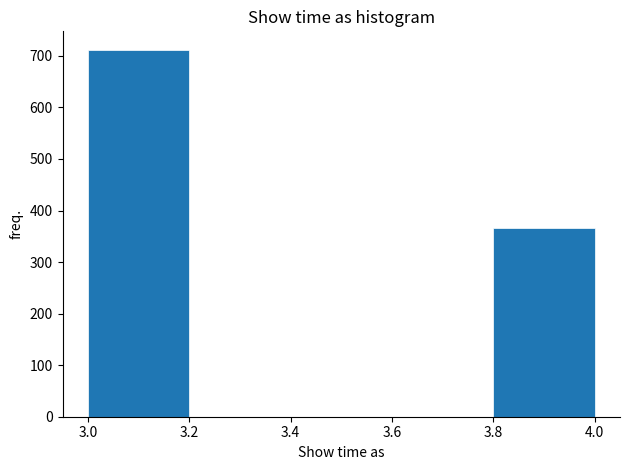

Reading left to right, list every bar in this chart as the range it spans on the x-axis followed by its height. The values are not printed on the chart, so give them approximately, as read against the axis.

3.0 to 3.2: 710
3.2 to 3.4: 0
3.4 to 3.6: 0
3.6 to 3.8: 0
3.8 to 4.0: 370